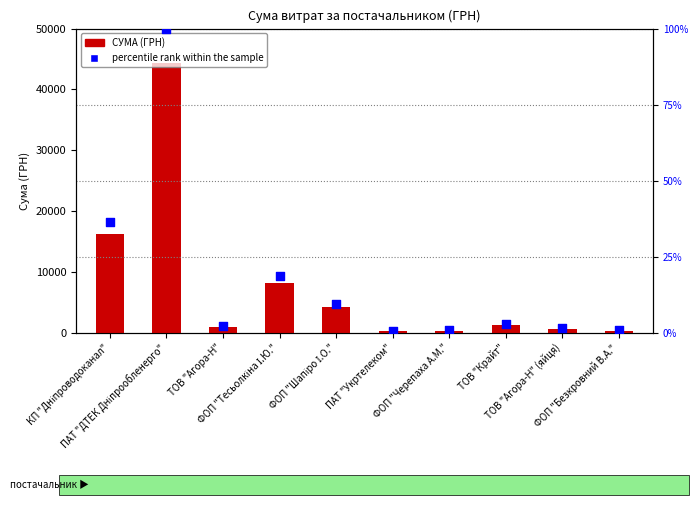

Which series has the widest spread of Y values?

СУМА (ГРН)